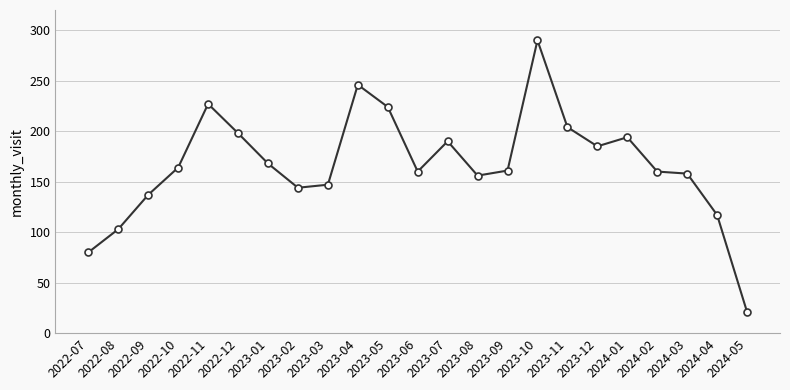

Count the number of data series in this chart.

1